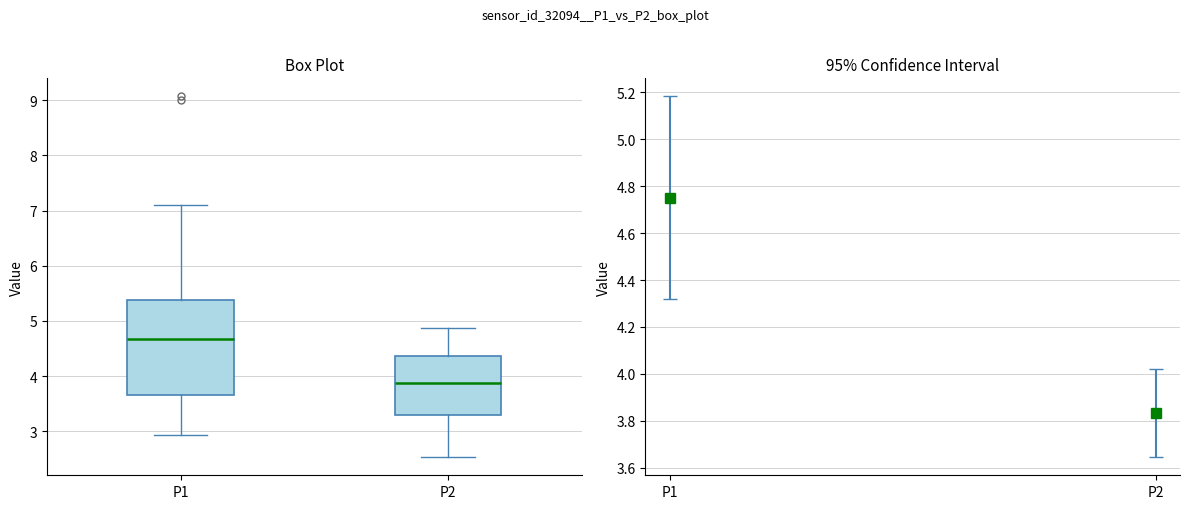

Which box is the tallest, from its lower edge to its upper edge?

P1